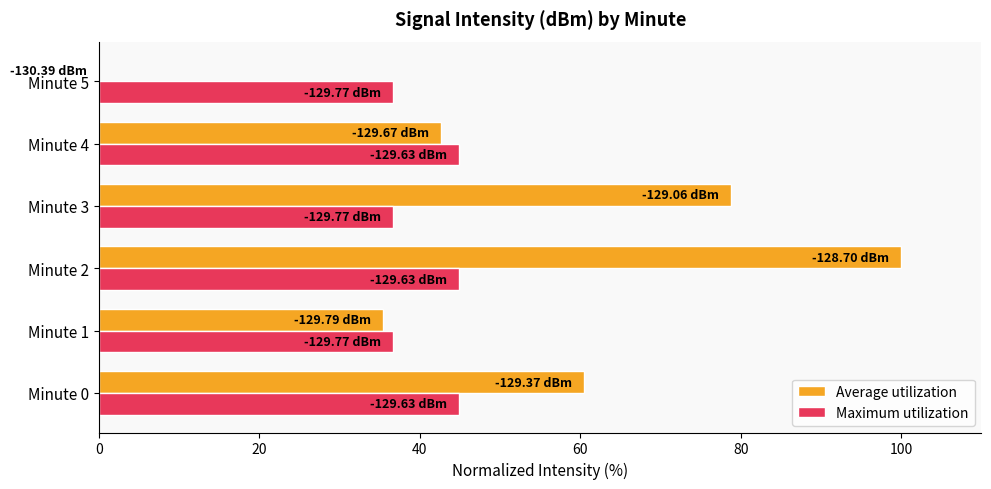

What is the sum of the Maximum utilization values at Minute 1 and Minute 3?

73.4